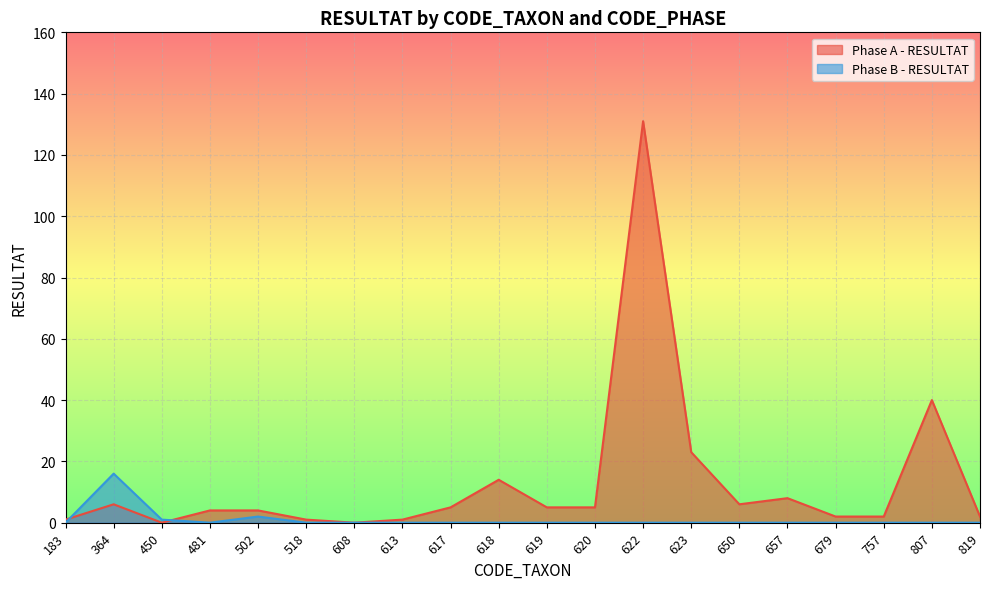

Between 619 and 679, which is larger?

619